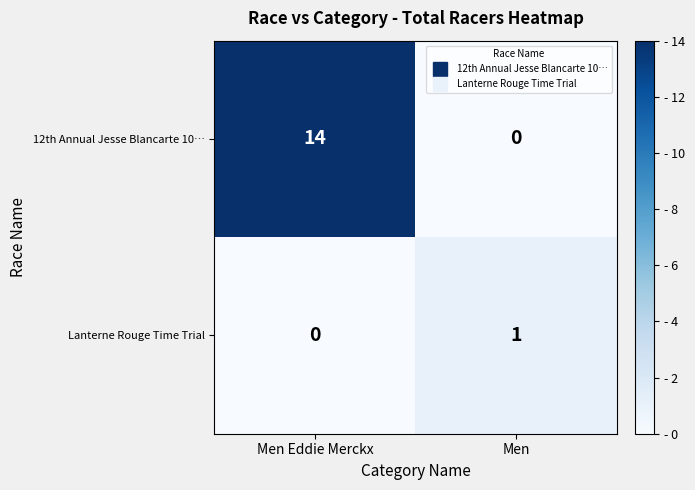

Between Men Eddie Merckx and Men, which series saw the biggest shift?

12th Annual Jesse Blancarte 10…